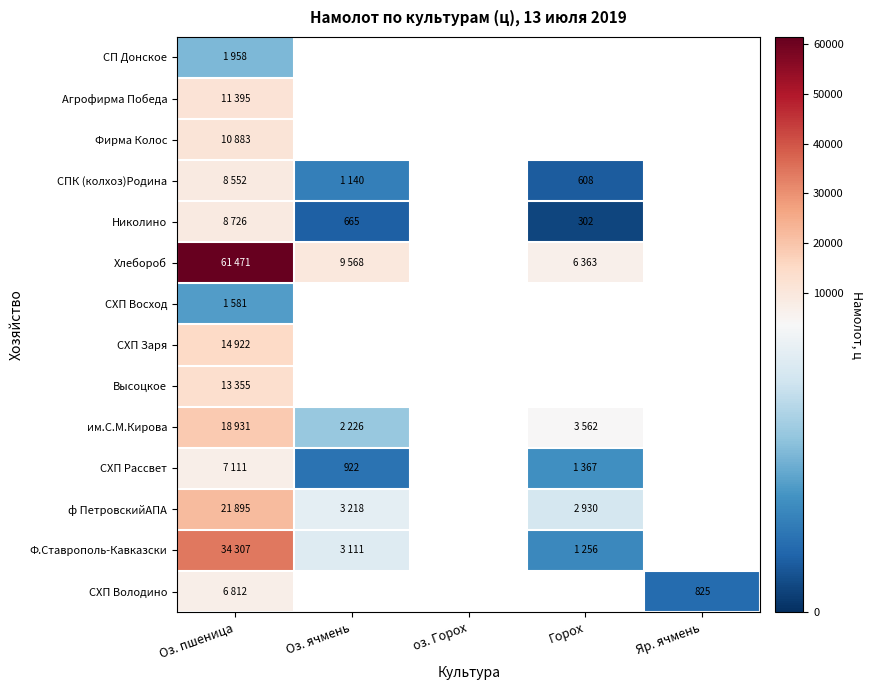

The value of СХП Рассвет at Оз. ячмень is 922. True or false?

True